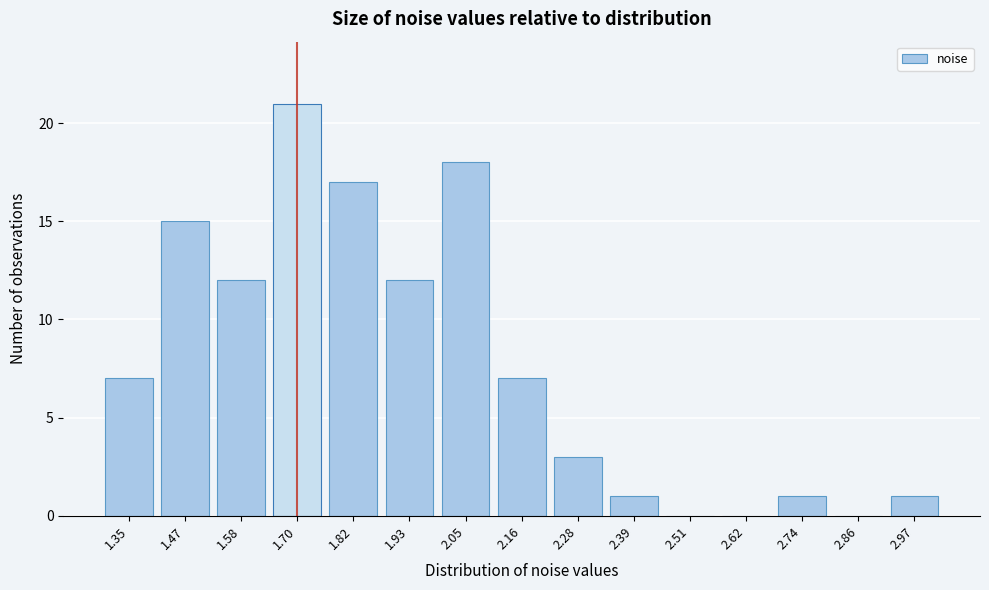

Reading right to left, what are all the values shown in this chart?

2.97=1	2.86=0	2.74=1	2.62=0	2.51=0	2.39=1	2.28=3	2.16=7	2.05=18	1.93=12	1.82=17	1.70=21	1.58=12	1.47=15	1.35=7